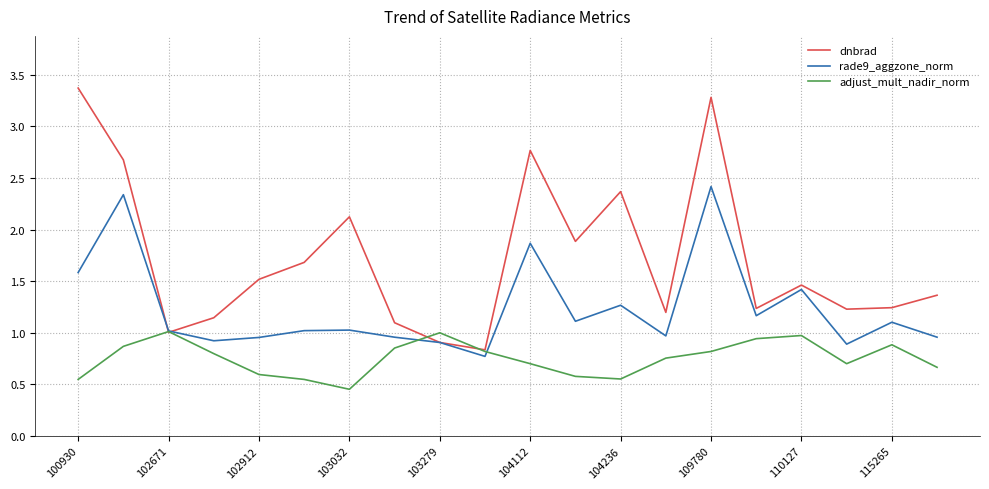

List the series in order of their peak value, highest first.

dnbrad, rade9_aggzone_norm, adjust_mult_nadir_norm